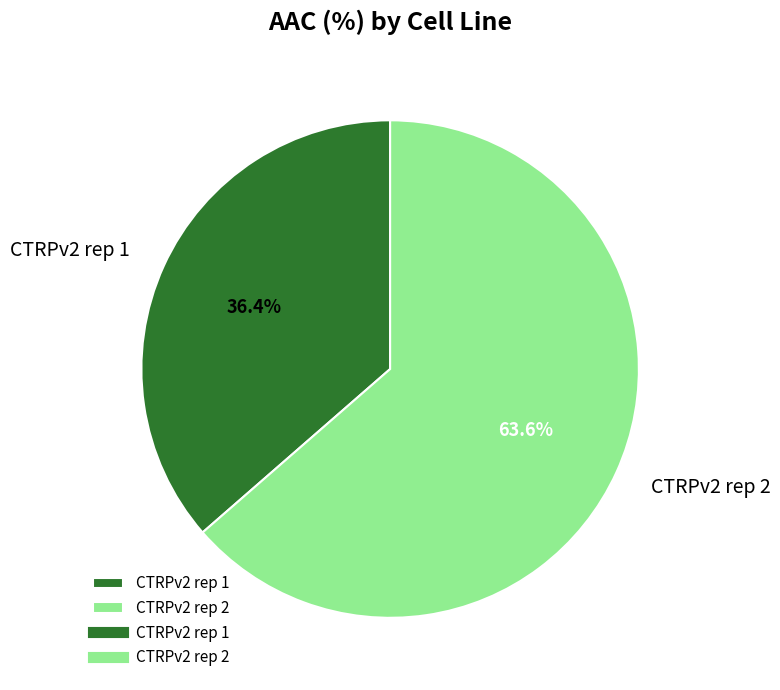

Which slice is the largest?

CTRPv2 rep 2